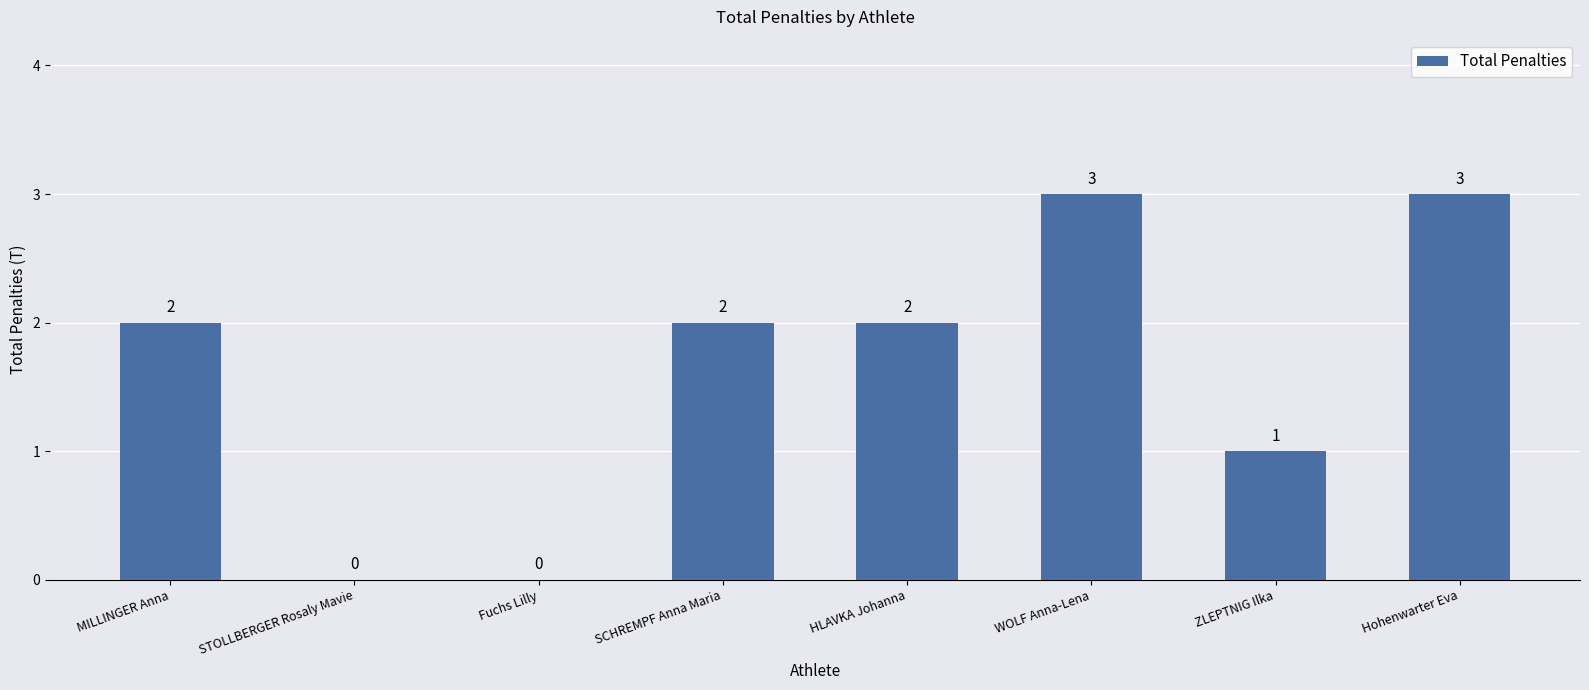

How many values are between 1 and 3?

6